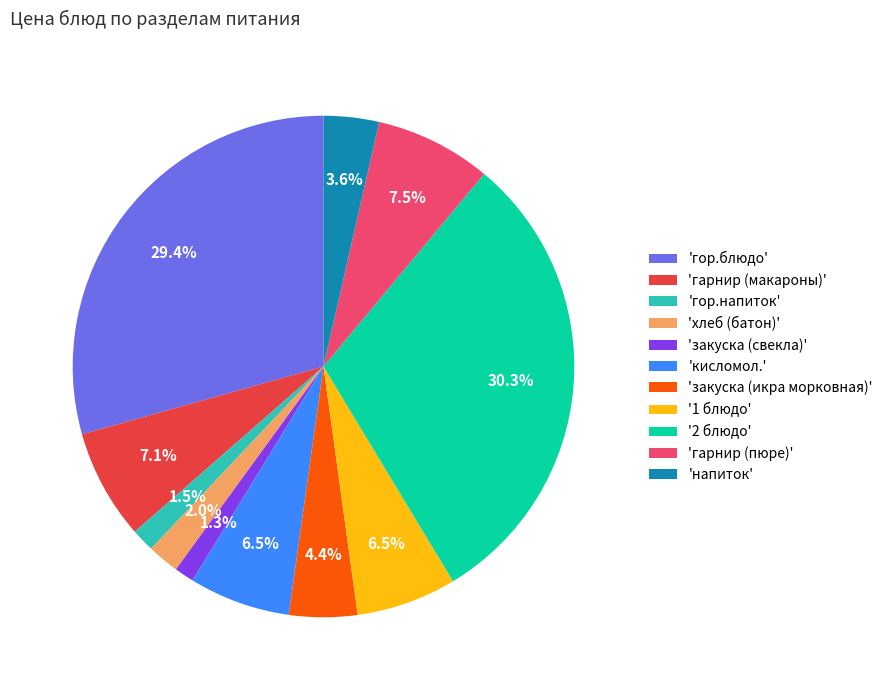

What is the ratio of the value at 'закуска (икра морковная)' to the value at 'напиток'?

1.2